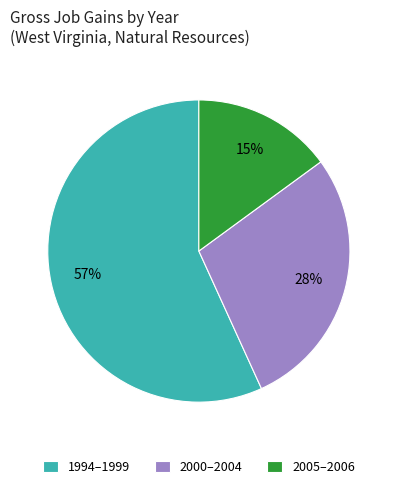

To the nearest percent, what is the average slice percentage?

33%